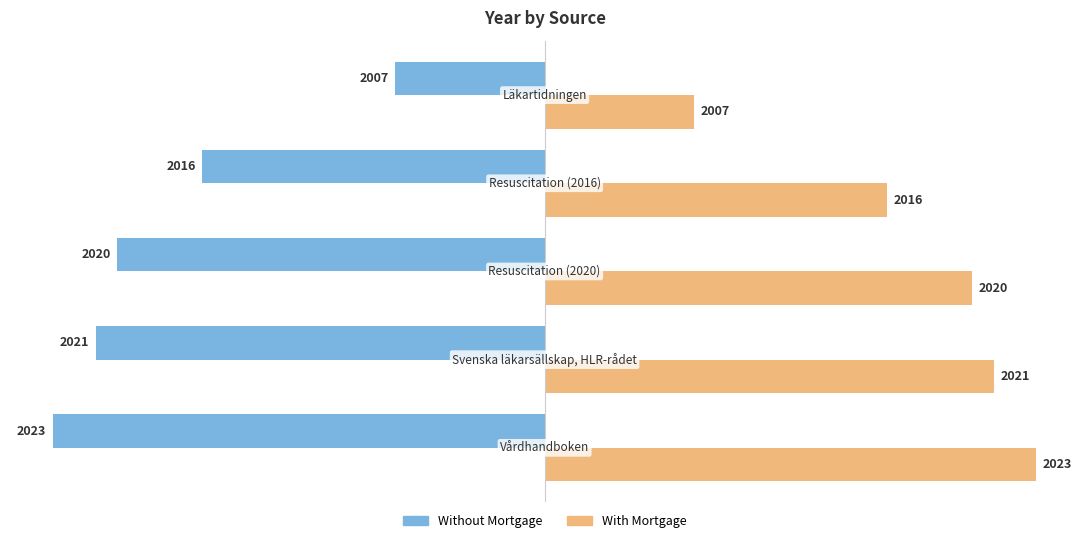

Does the chart contain any negative values?

Yes